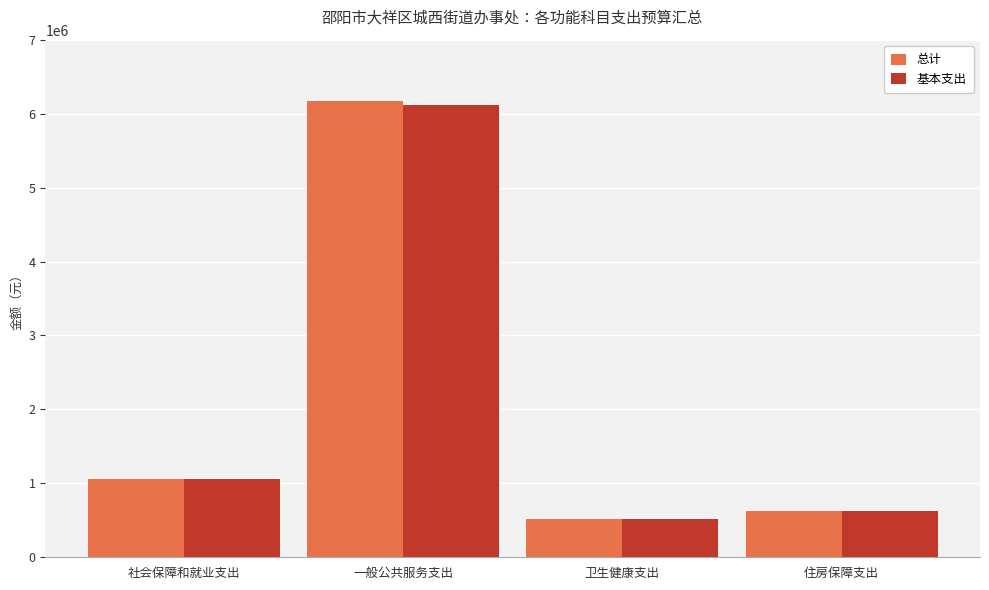

Count the number of data series in this chart.

2